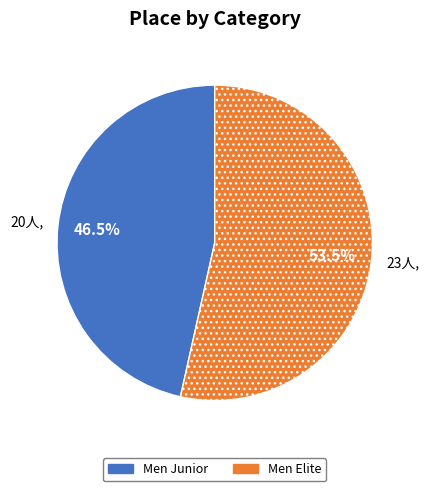

Between Men Elite and Men Junior, which is larger?

Men Elite